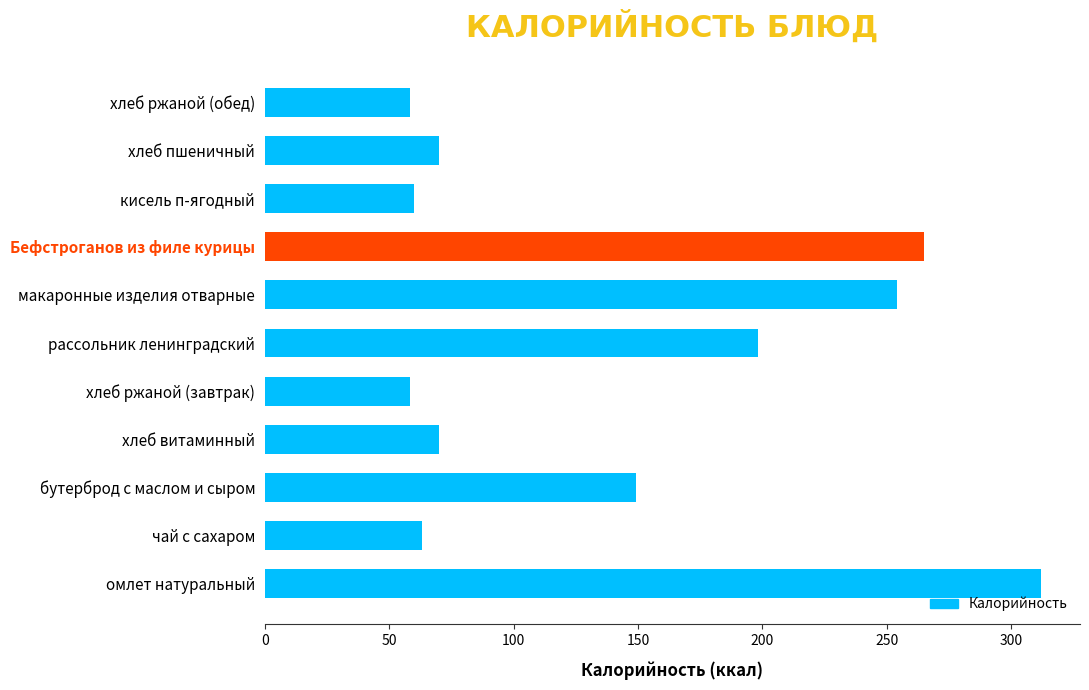

Is it true that the value at чай с сахаром is 30.9?

False